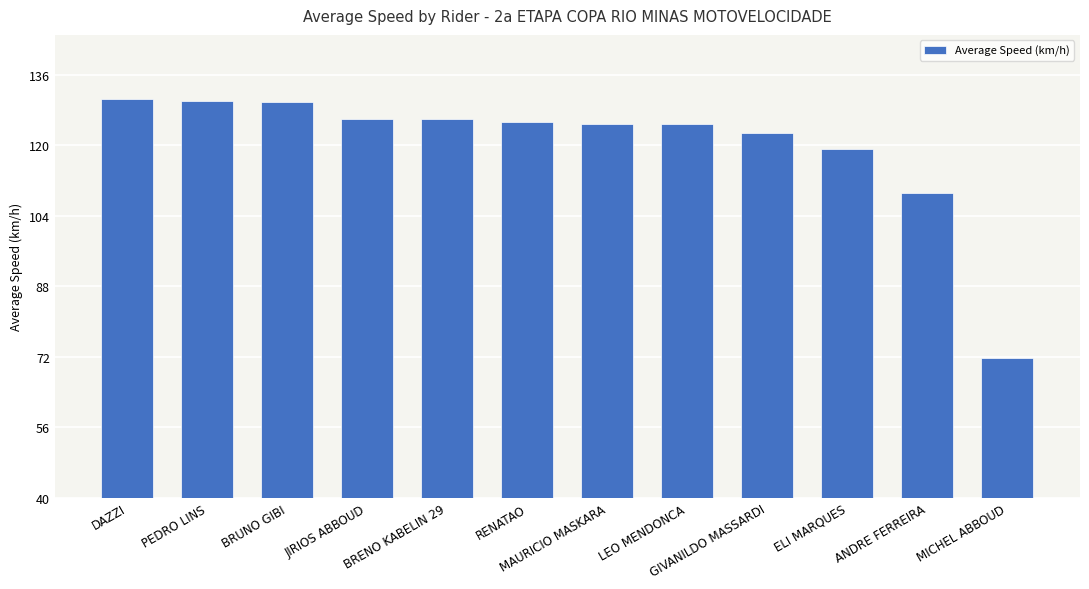

Does the chart contain any negative values?

No